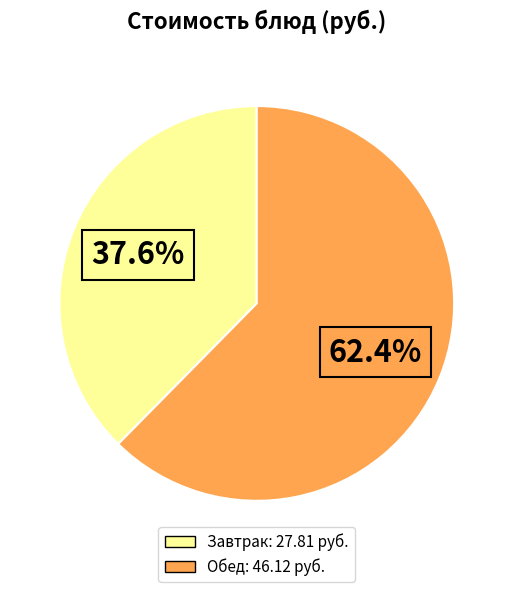

Is there a majority slice in this chart?

Yes